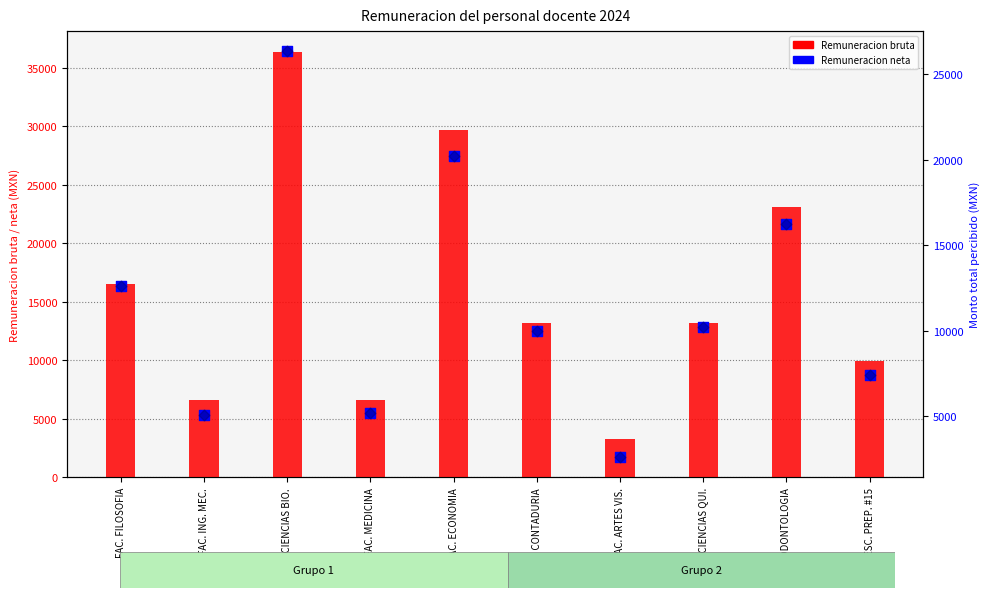

At which category is the sum across all series the highest?

FAC. CIENCIAS BIO.